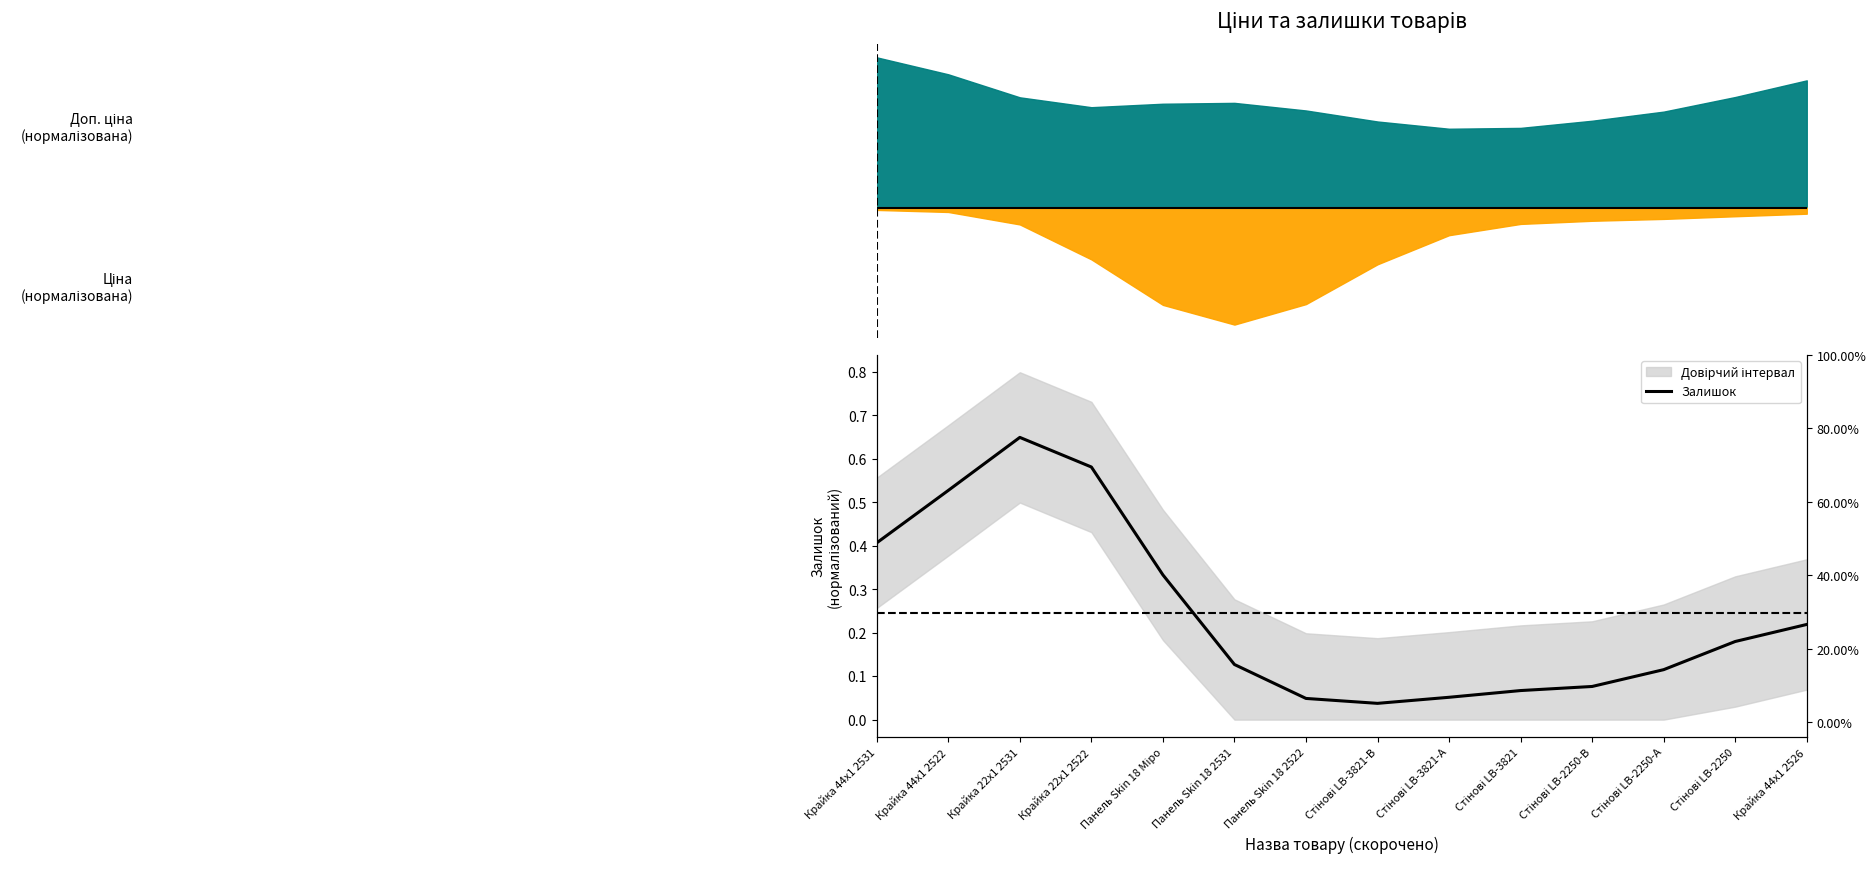

List the labels in order of value, largest first.

Крайка 22x1 2531, Крайка 22x1 2522, Крайка 44x1 2522, Крайка 44x1 2531, Панель Skin 18 Міро, Крайка 44x1 2526, Стінові LB-2250, Панель Skin 18 2531, Стінові LB-2250-А, Стінові LB-2250-В, Стінові LB-3821, Стінові LB-3821-А, Панель Skin 18 2522, Стінові LB-3821-В